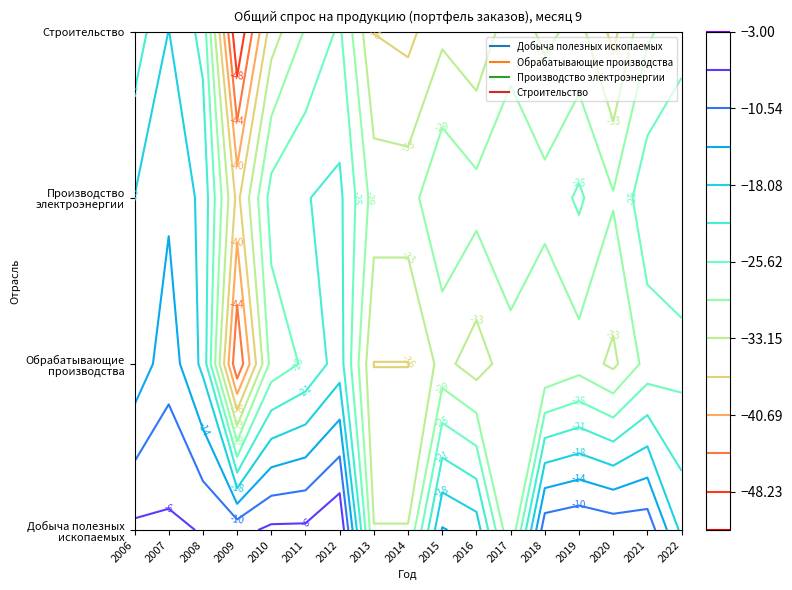

Is the value of Строительство at 9 greater than the value of Производство электроэнергии at 8?

No